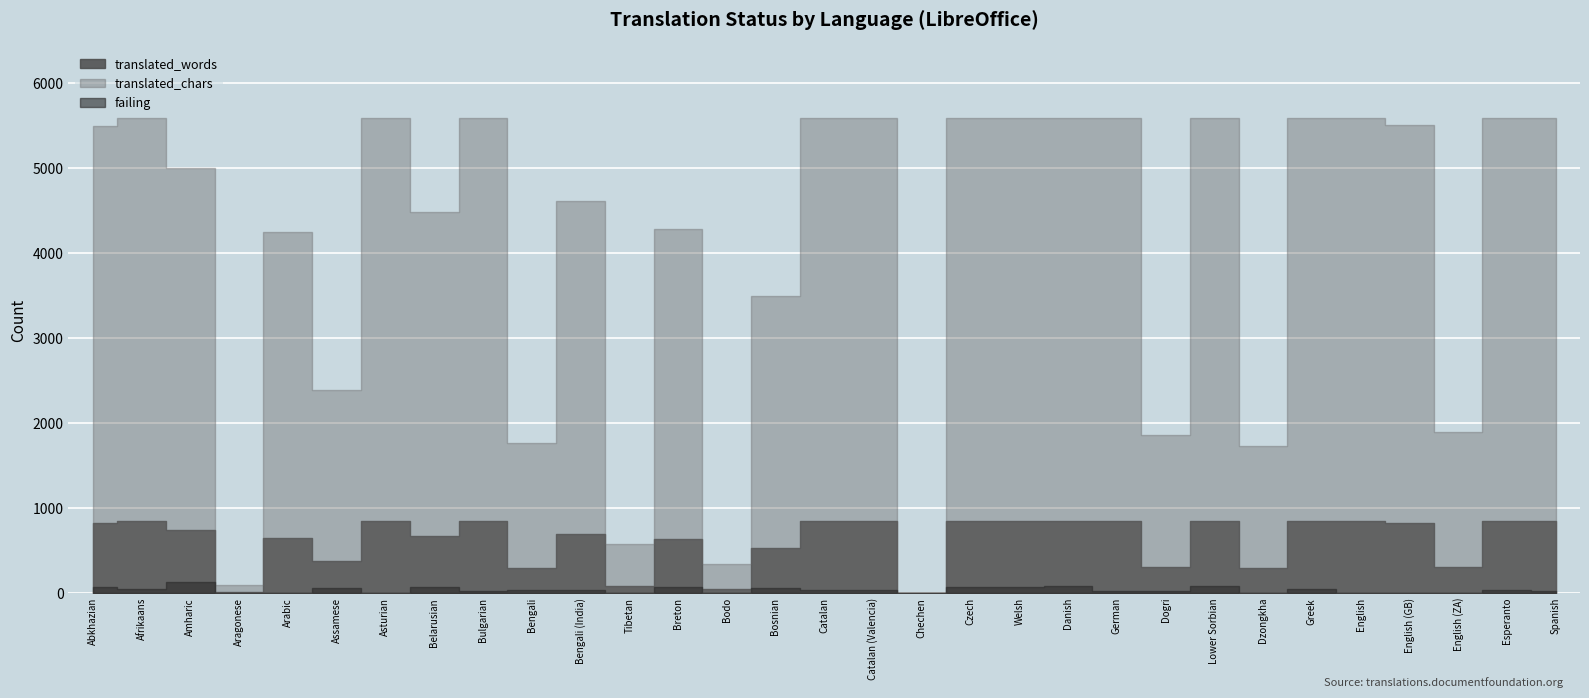

What is the total value across all series at Amharic?

5879